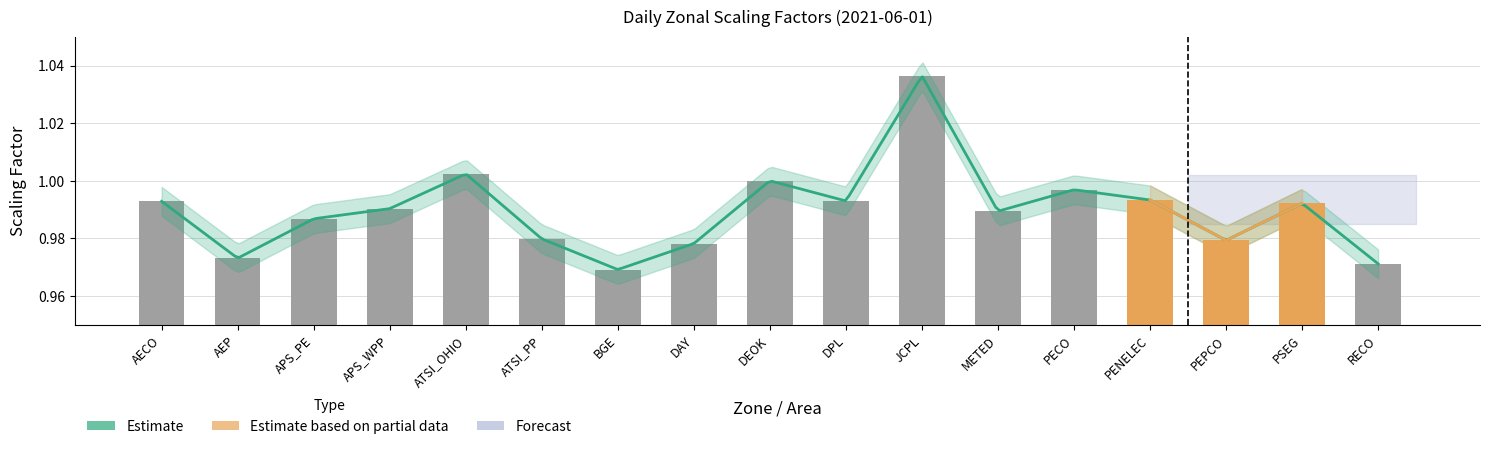

What is the label of the 12th bar from the left?

METED